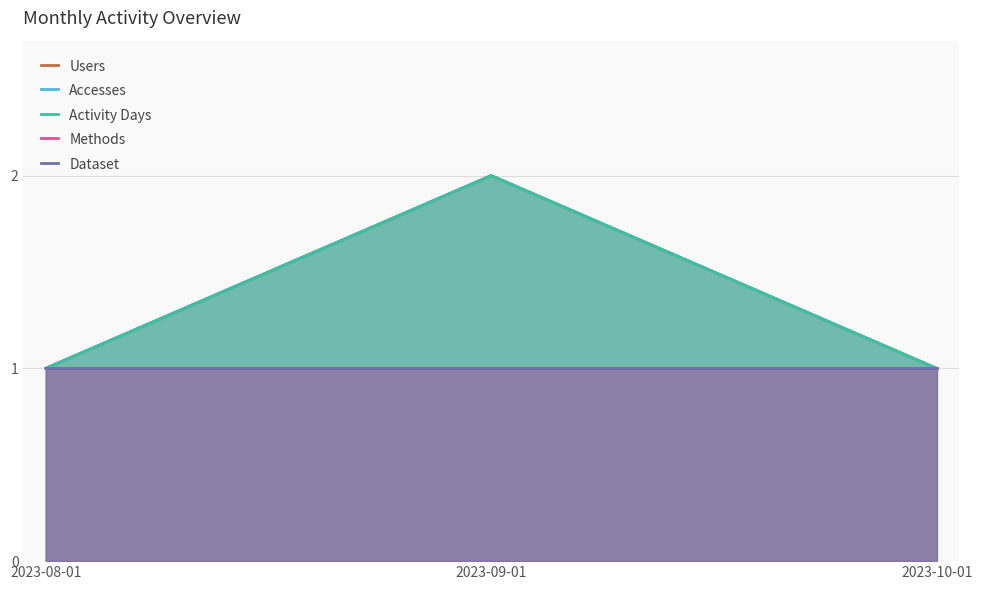

The value of Methods at 2023-09-01 is 2. True or false?

False